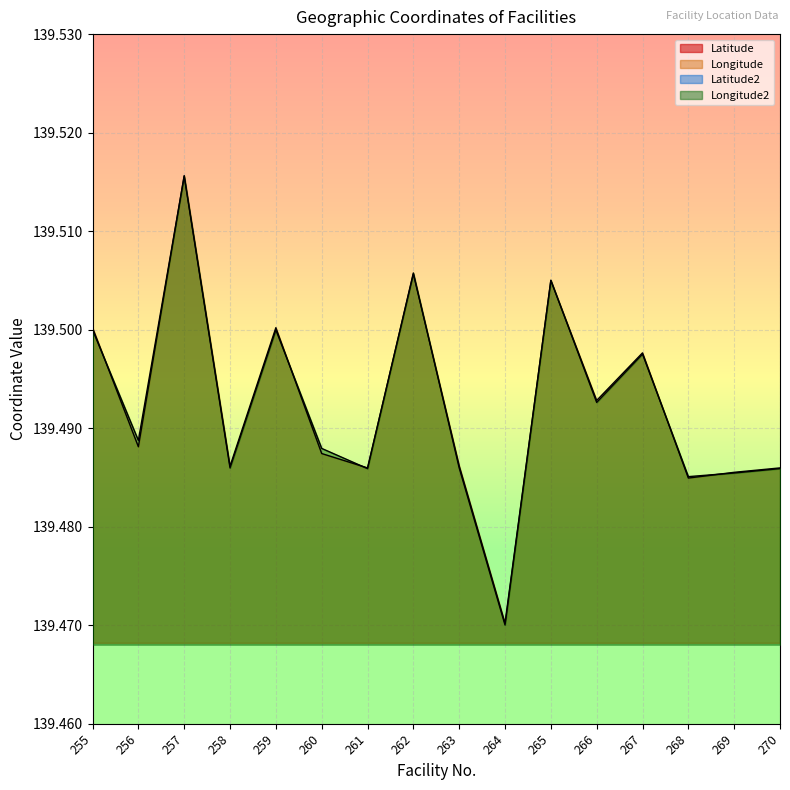

After their last crossing, which series has the higher values: Latitude or Latitude2?

Latitude